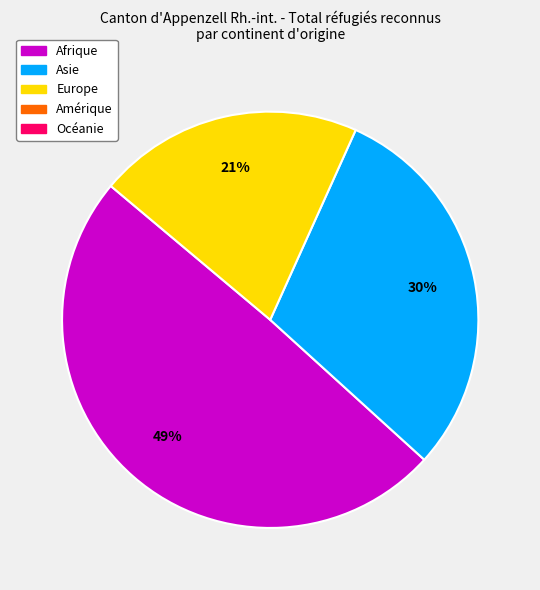

To the nearest percent, what is the average slice percentage?

33%